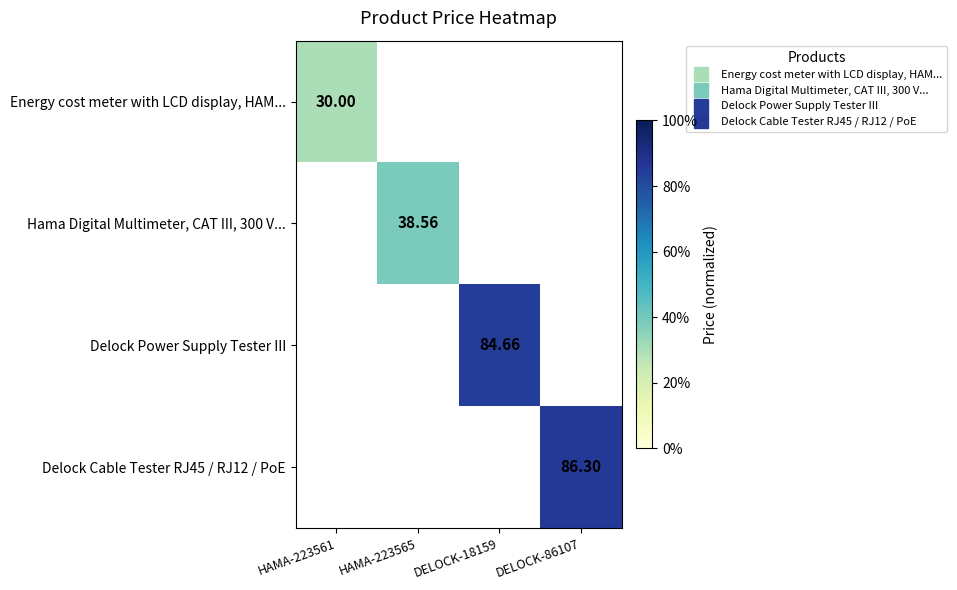

The value of Energy cost meter with LCD display, HAM... at HAMA-223561 is 19.5. True or false?

False